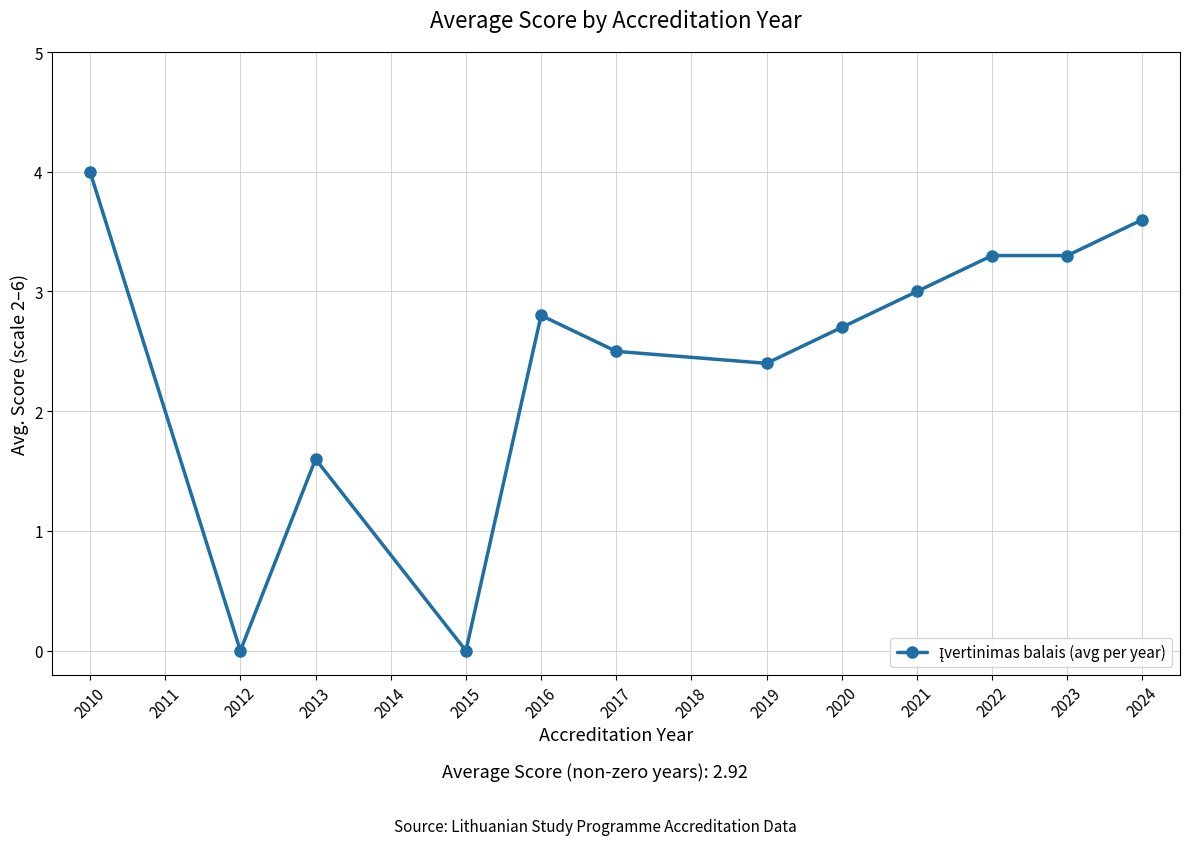

What is the value of the 5th point from the left?

2.8